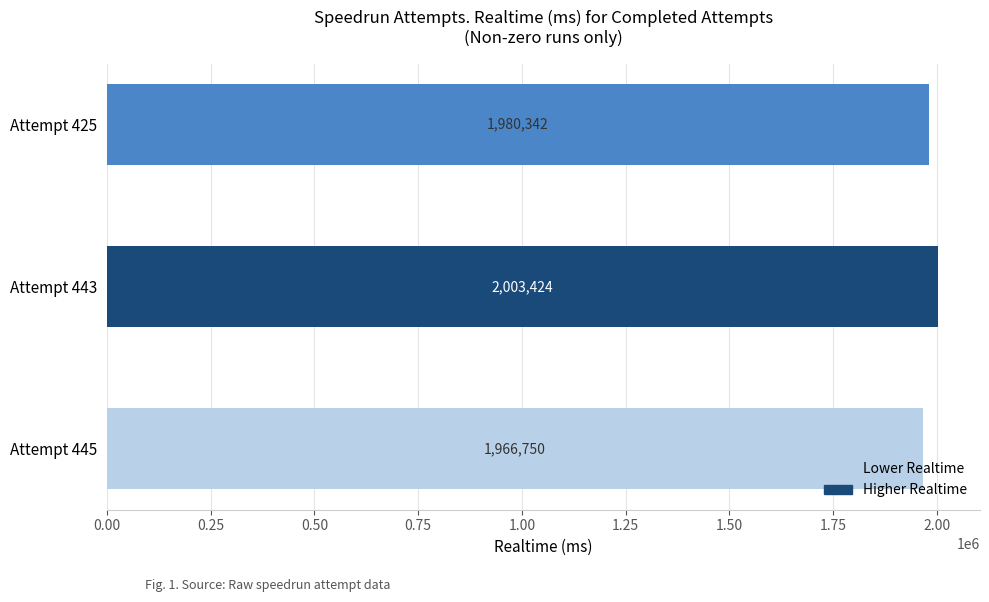

Reading bottom to top, transcribe all the data shown in this chart.

Attempt 445=1966750	Attempt 443=2003424	Attempt 425=1980342